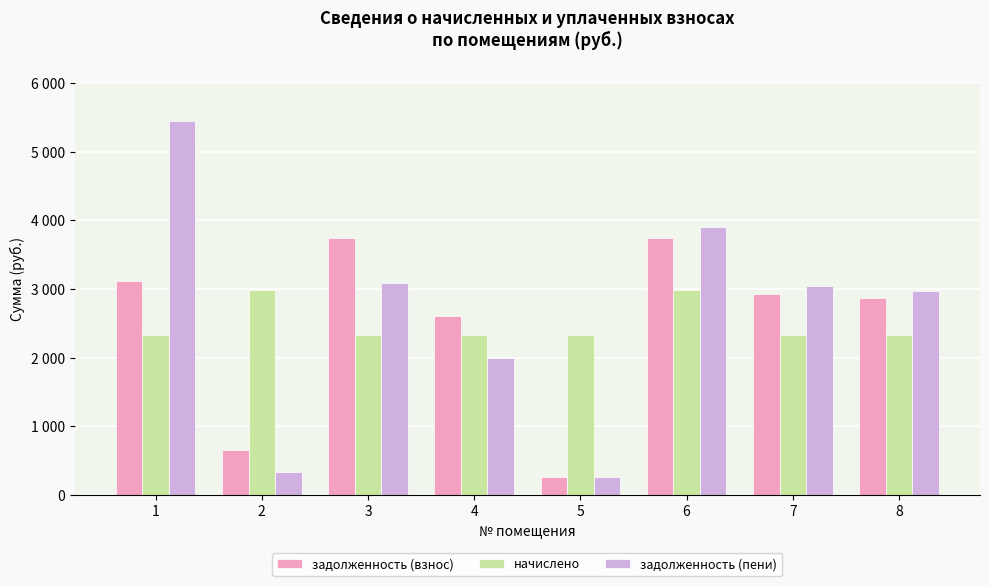

Are the bars horizontal?

No